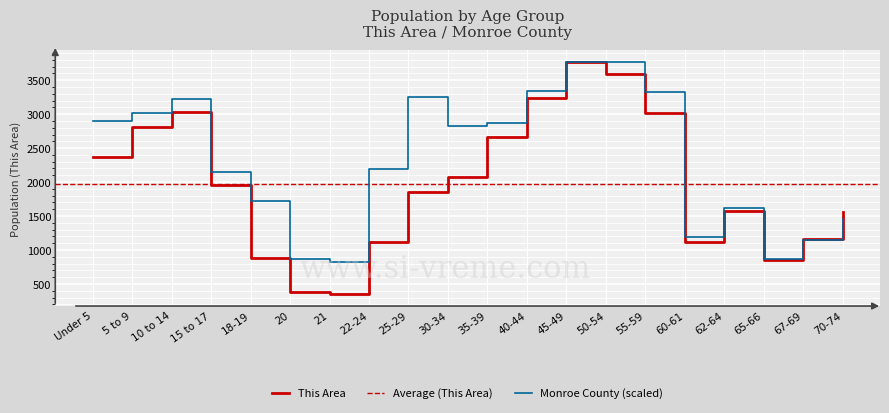

Reading right to left, extract all data points from this chart.

This Area: 1553.0	1161.0	853.0	1578.0	1122.0	3010.0	3595.0	3768.0	3236.0	2658.0	2071.0	1856.0	1118.0	348.0	383.0	878.0	1952.0	3029.0	2804.0	2365.0
Monroe County: 1462.5	1150.0	870.2	1623.5	1188.6	3328.9	3768.0	3766.9	3337.6	2869.0	2826.6	3255.6	2195.9	821.5	873.5	1716.6	2143.3	3227.5	3017.5	2894.8